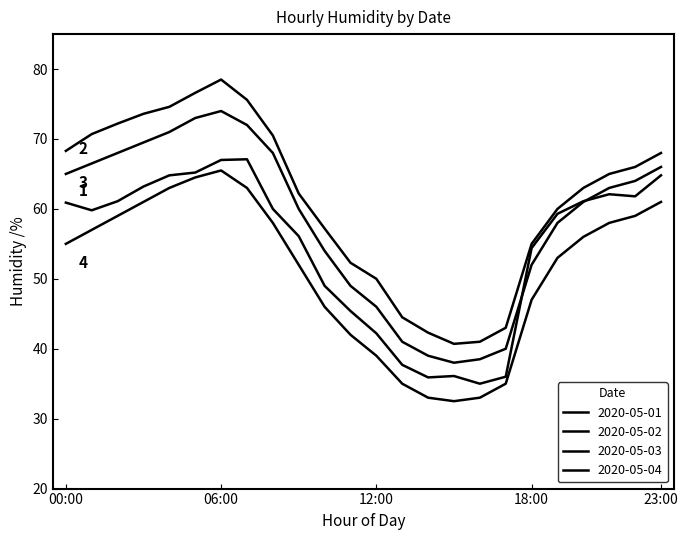

Is this an area chart (filled region under the line)?

No